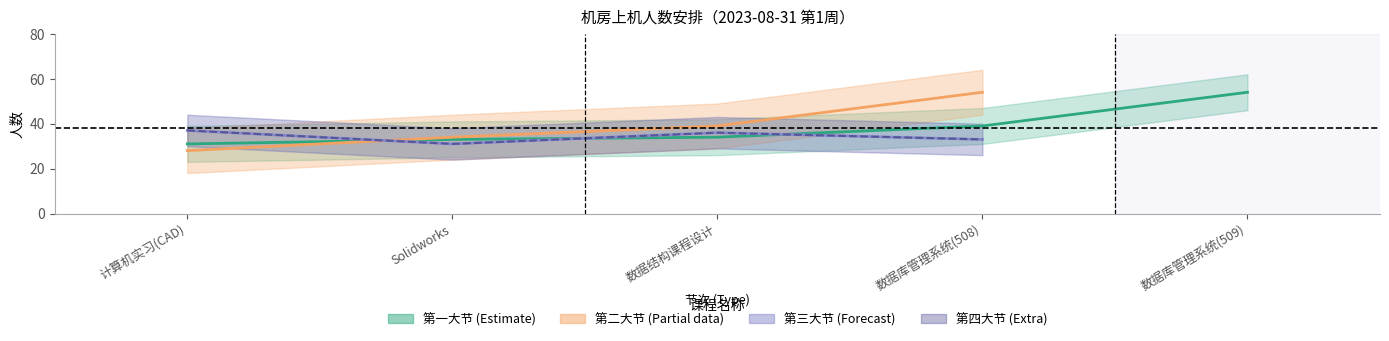

What is the spread (max minus min) of values at 数据库管理系统(508)?

21